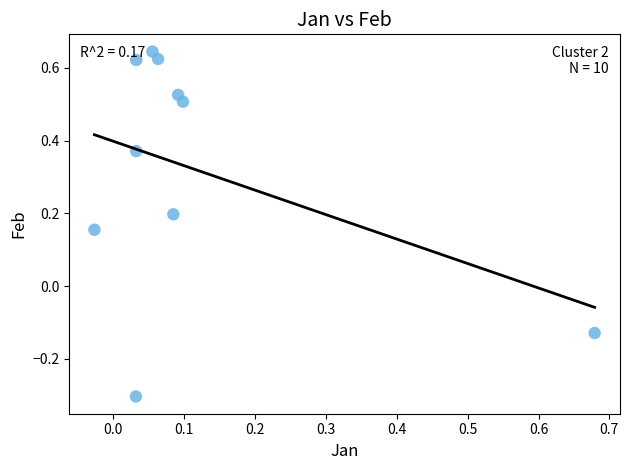

What is the average Y value?

0.3